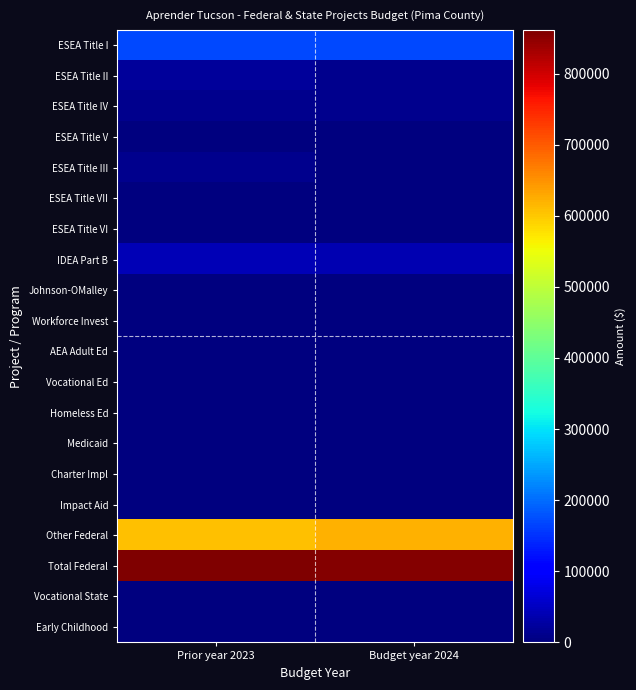

How many distinct data groups are displayed?

20